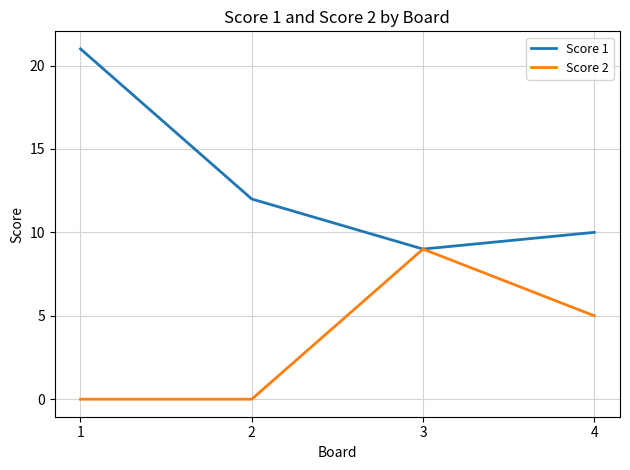

What is the difference between the maximum and minimum values in the Score 1 series?

12